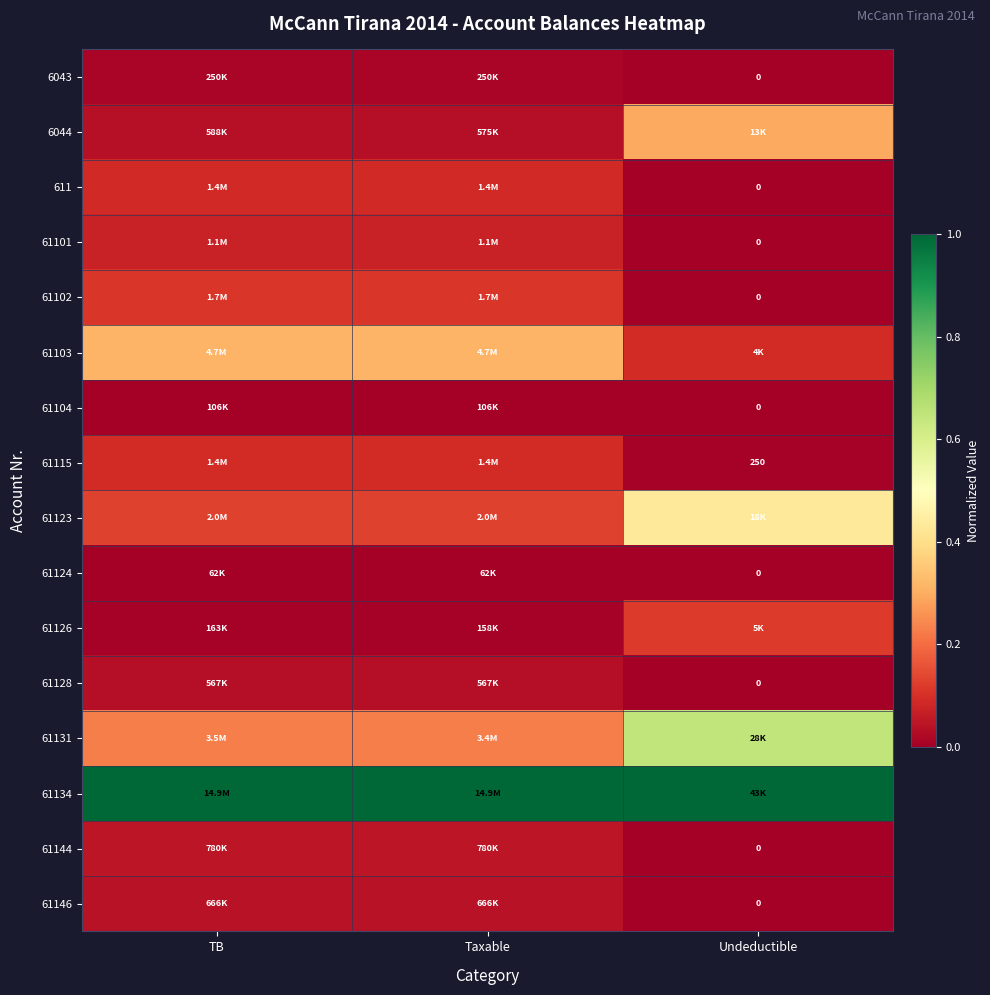

What is the total value across all series at Undeductible?

2.6